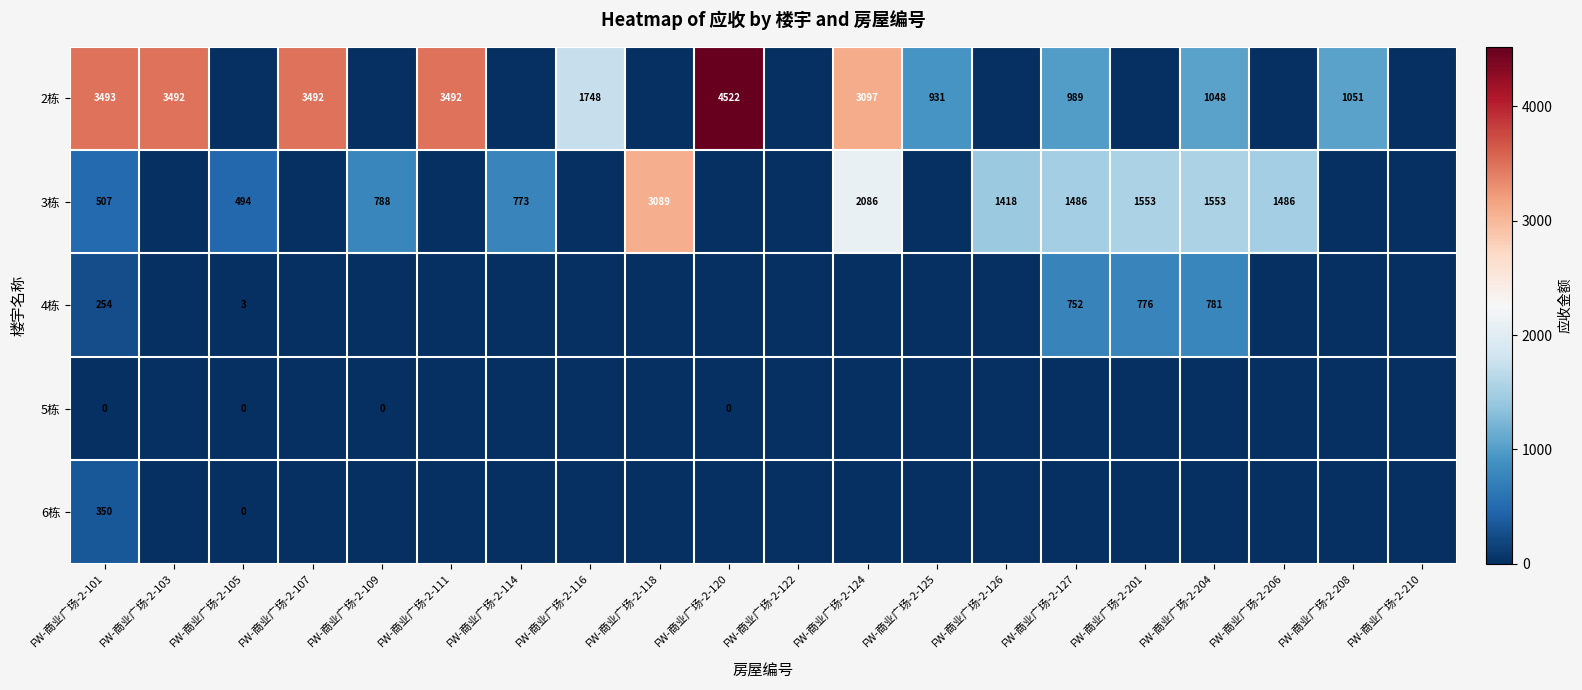

Count the number of categories in the chart.

20